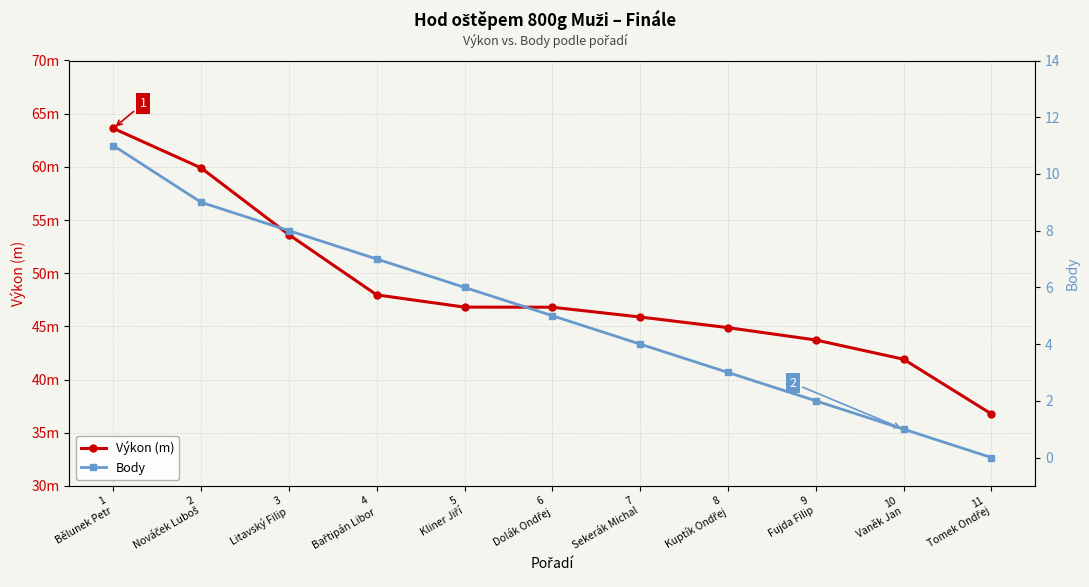

Reading right to left, transcribe all the data shown in this chart.

Výkon (m): 11
Tomek Ondřej=36.8	10
Vaněk Jan=41.9	9
Fujda Filip=43.7	8
Kuptík Ondřej=44.9	7
Sekerák Michal=45.9	6
Dolák Ondřej=46.8	5
Kliner Jiří=46.8	4
Bařtipán Libor=48.0	3
Litavský Filip=53.6	2
Nováček Luboš=59.9	1
Bělunek Petr=63.6
Body: 11
Tomek Ondřej=0.0	10
Vaněk Jan=1.0	9
Fujda Filip=2.0	8
Kuptík Ondřej=3.0	7
Sekerák Michal=4.0	6
Dolák Ondřej=5.0	5
Kliner Jiří=6.0	4
Bařtipán Libor=7.0	3
Litavský Filip=8.0	2
Nováček Luboš=9.0	1
Bělunek Petr=11.0